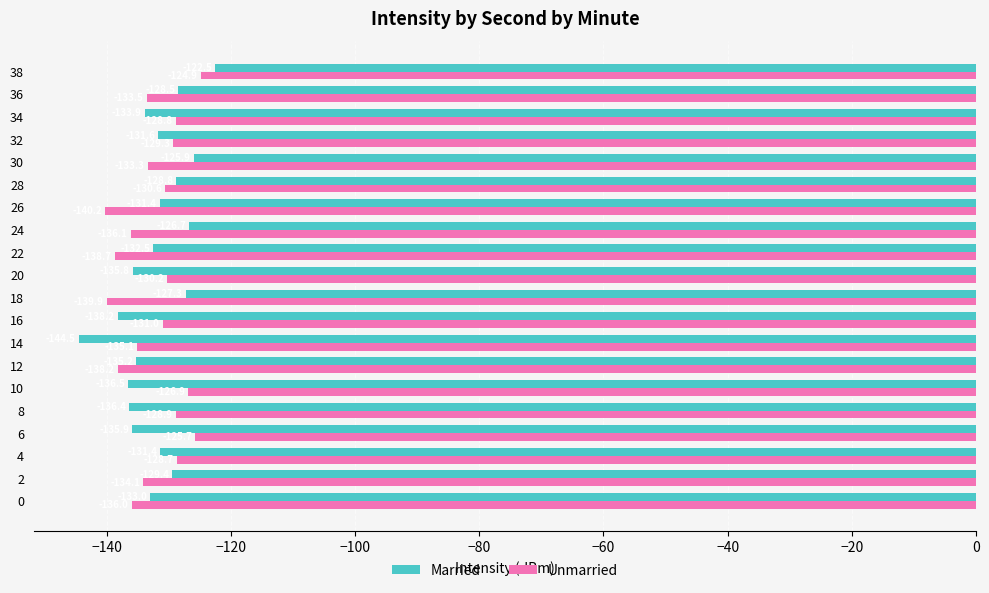

What is the minimum value for Married?

-144.5